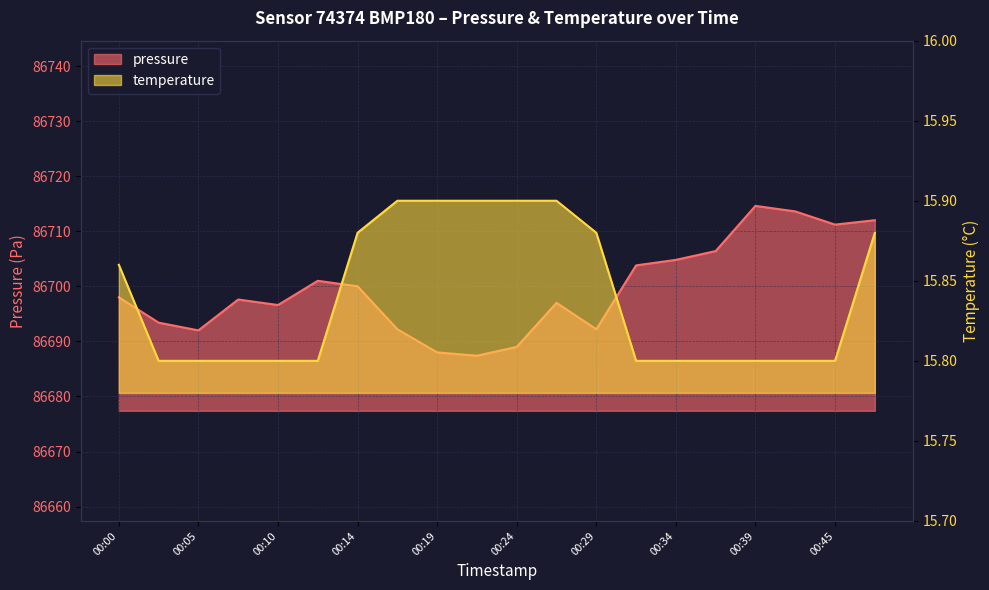

At which label is pressure closest to 86701?

00:12